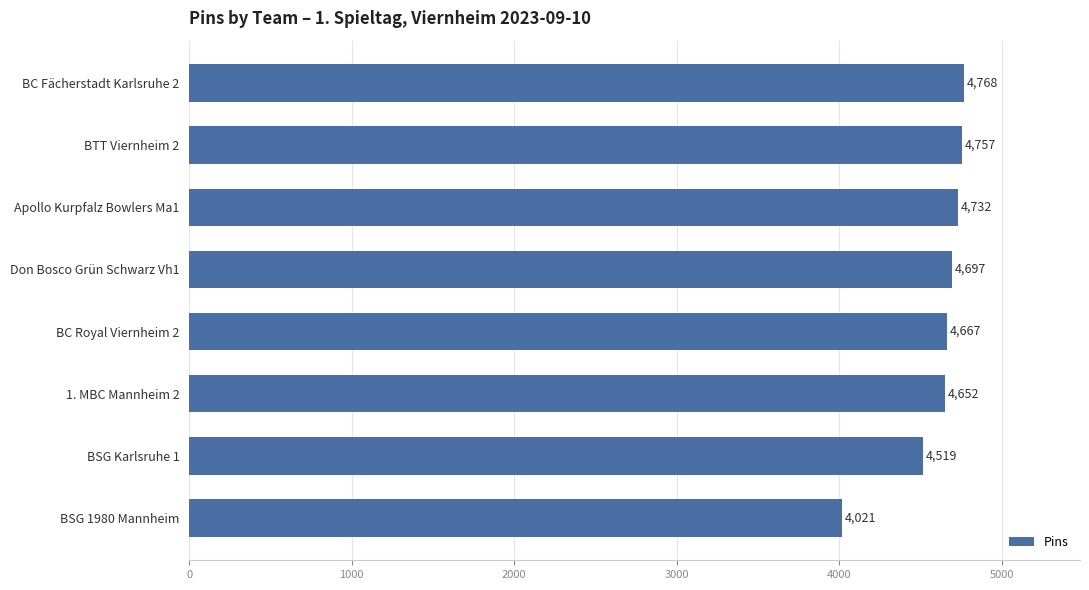

Rank the categories by value from highest to lowest.

BC Fächerstadt Karlsruhe 2, BTT Viernheim 2, Apollo Kurpfalz Bowlers Ma1, Don Bosco Grün Schwarz Vh1, BC Royal Viernheim 2, 1. MBC Mannheim 2, BSG Karlsruhe 1, BSG 1980 Mannheim